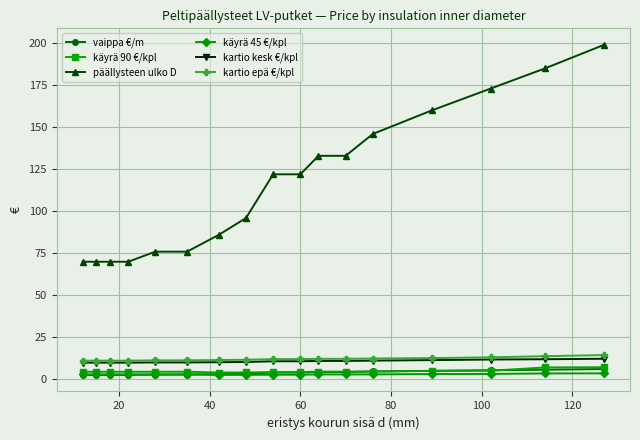

Which series has the largest range (max minus min)?

päällysteen ulko D